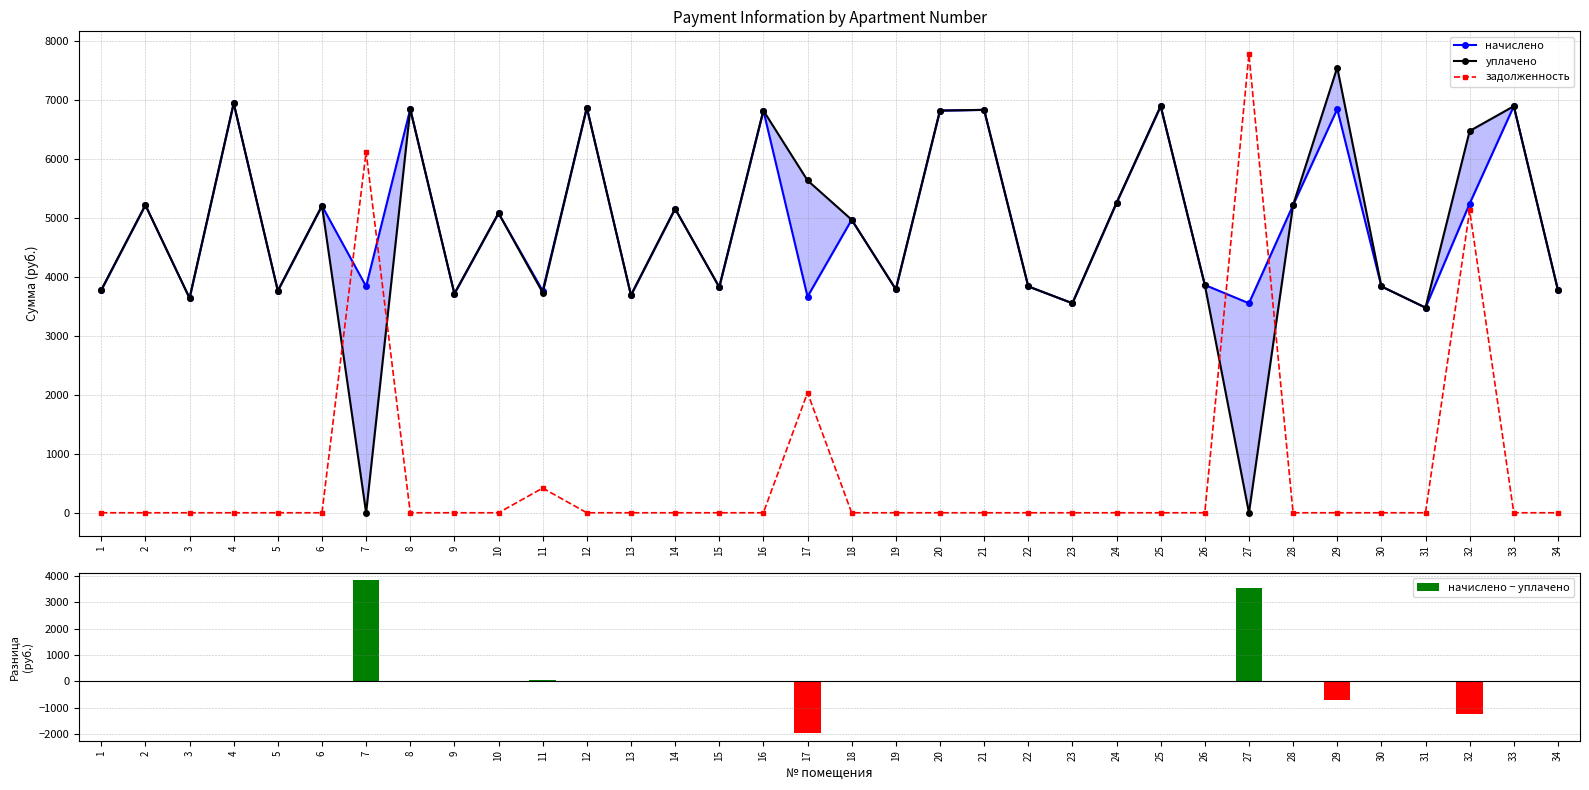

How many values in the начислено − уплачено series exceed 0?

3